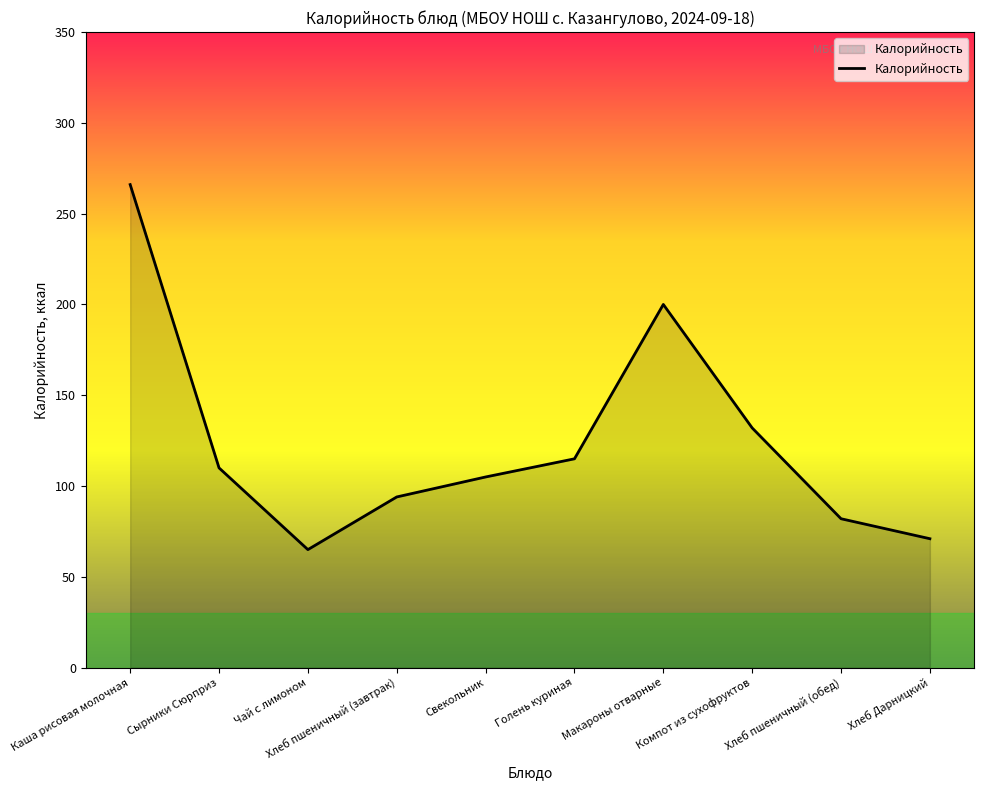

True or false: the data shows 54 at Компот из сухофруктов.

False